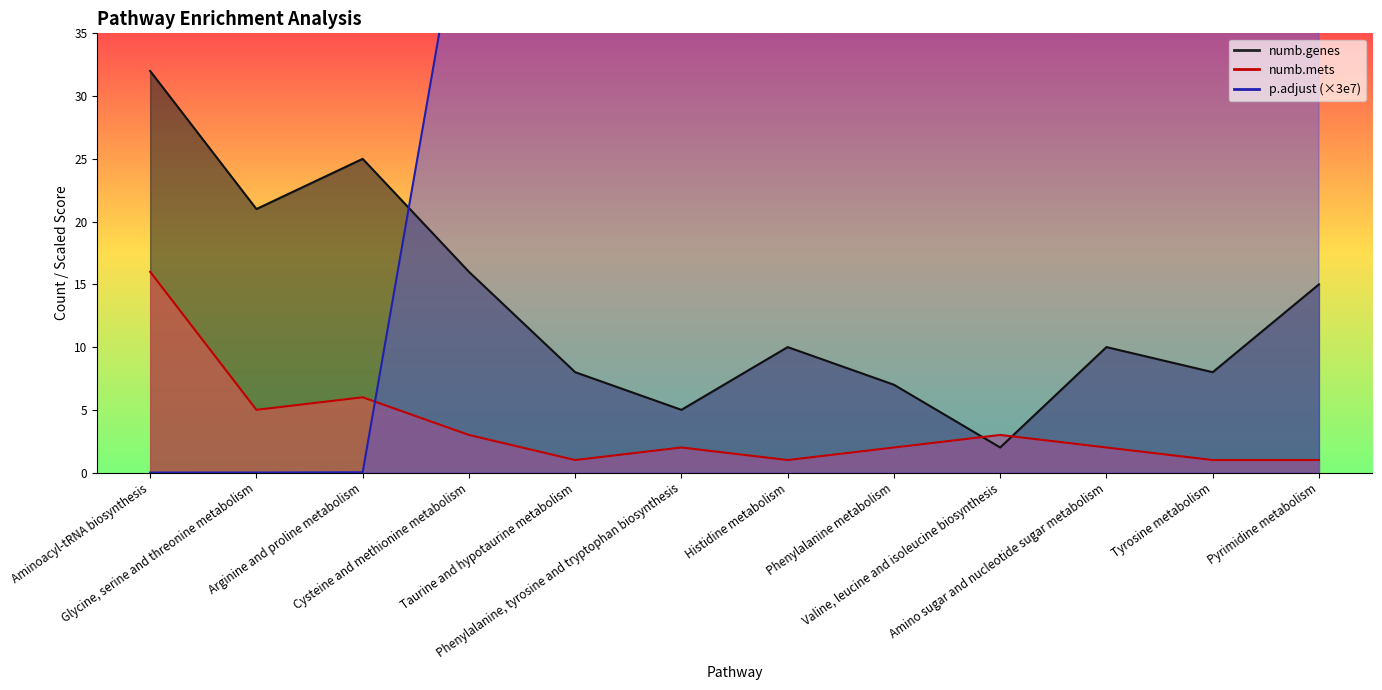

What position from the right is Aminoacyl-tRNA biosynthesis?

12